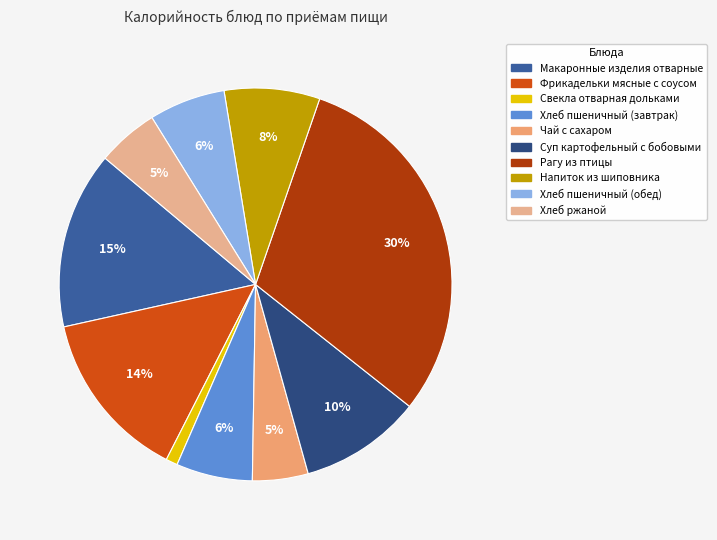

What is the ratio of the value at Напиток из шиповника to the value at Фрикадельки мясные с соусом?

0.6